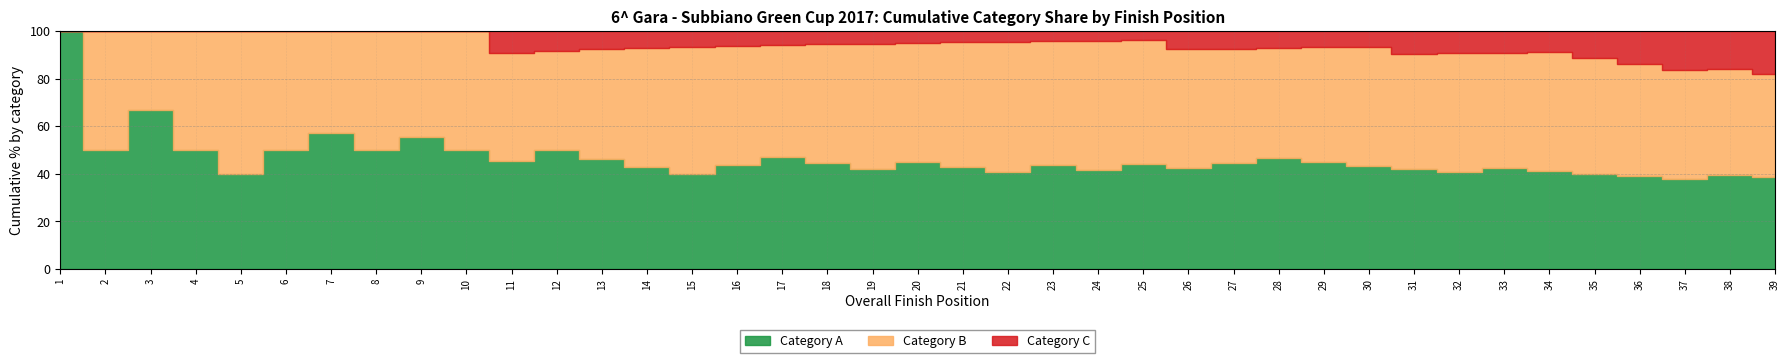

True or false: Cat B runners (arrival pos) and Cat A runners (arrival pos) intersect in this chart.

False